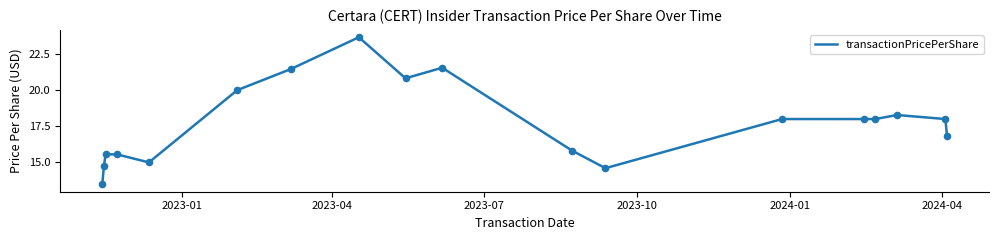

What is the minimum value shown in the chart?

13.5